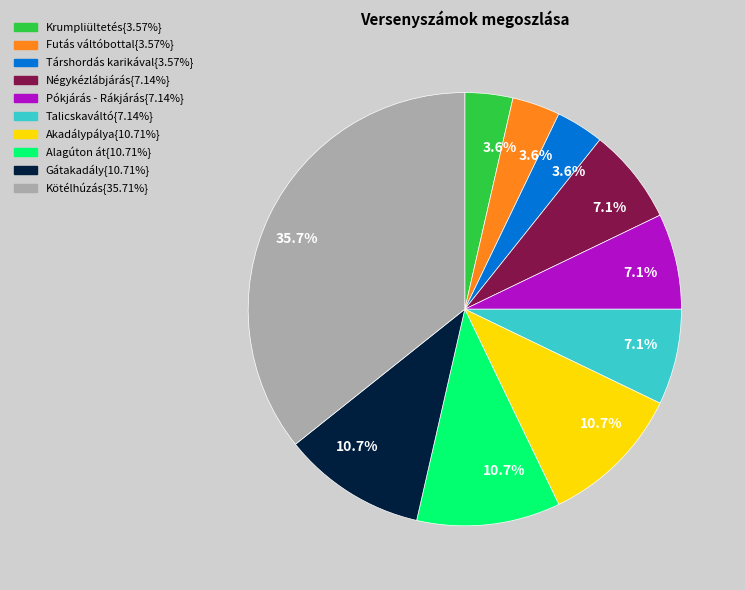

To the nearest percent, what is the difference between the largest and smallest slice percentages?

32%